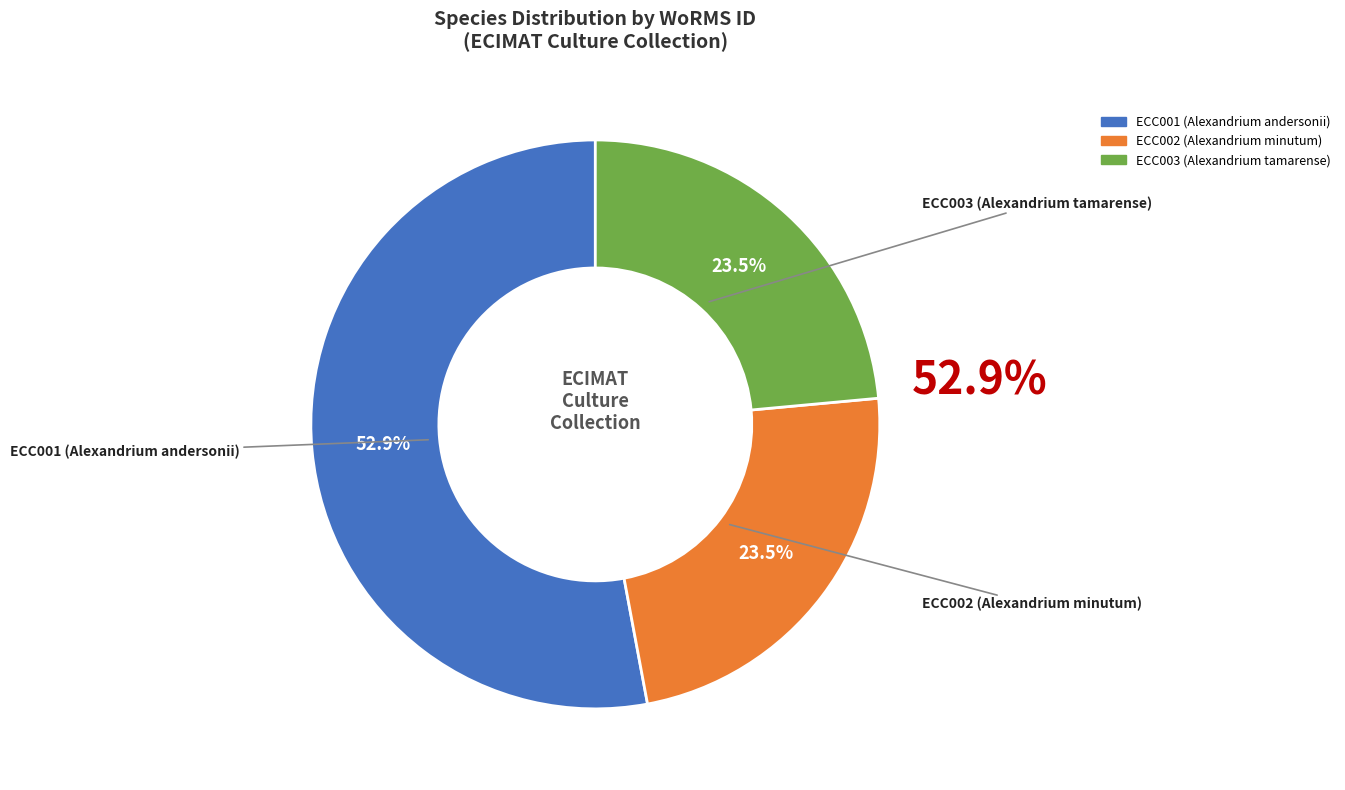

Is the sum of ECC001 (Alexandrium andersonii) and ECC003 (Alexandrium tamarense) greater than half?

Yes